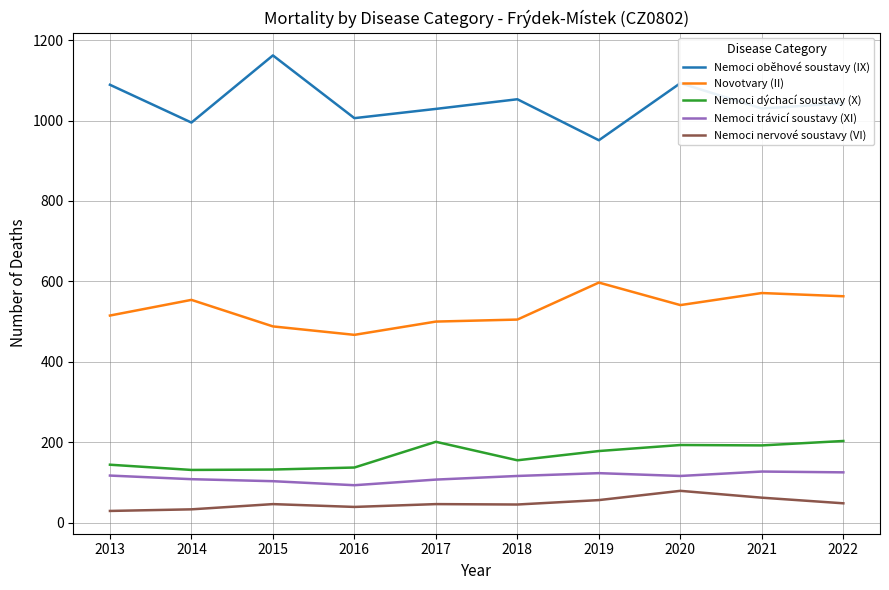

What is the difference between the Novotvary (II) values at 2016 and 2019?

130